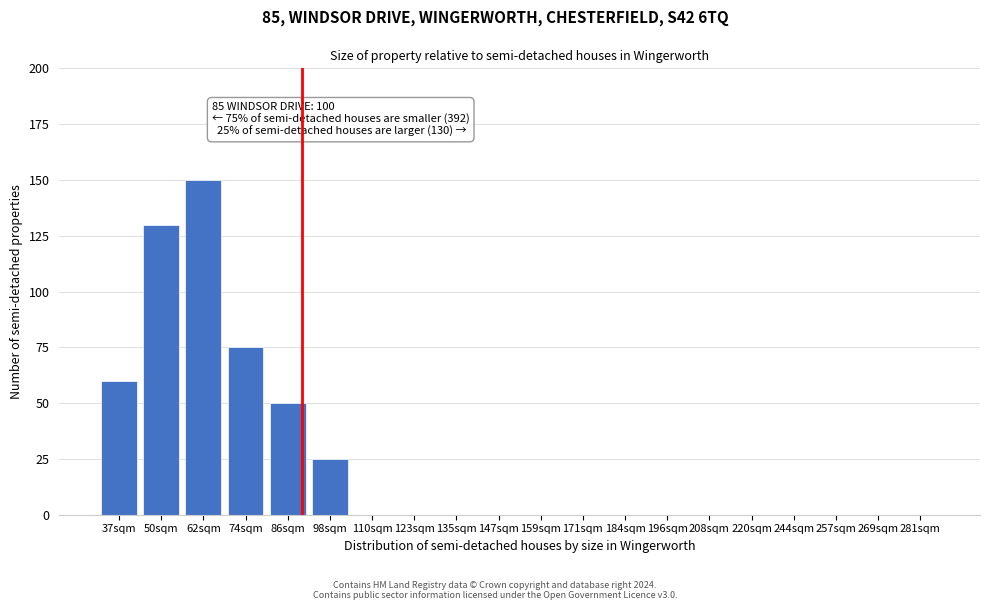

Reading left to right, extract all data points from this chart.

37sqm=60	50sqm=130	62sqm=150	74sqm=75	86sqm=50	98sqm=25	110sqm=0	123sqm=0	135sqm=0	147sqm=0	159sqm=0	171sqm=0	184sqm=0	196sqm=0	208sqm=0	220sqm=0	244sqm=0	257sqm=0	269sqm=0	281sqm=0